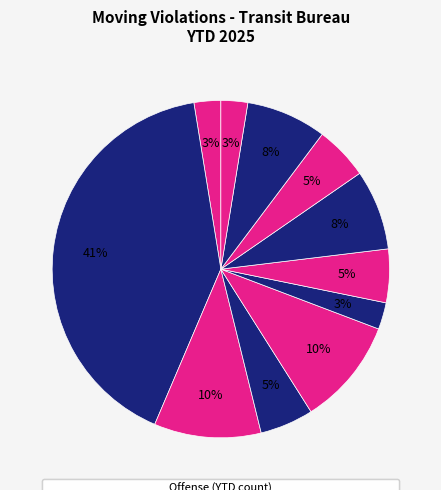

Does Improper/Missing Plates represent more than half of the total?

No